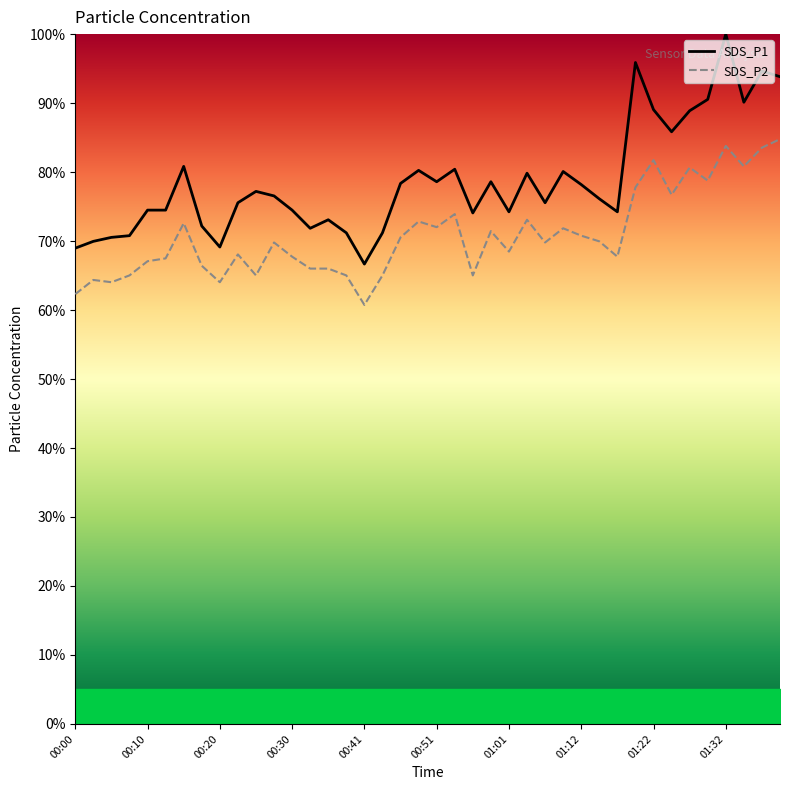

What is the difference between the maximum and minimum values in the SDS_P1 series?

33.3